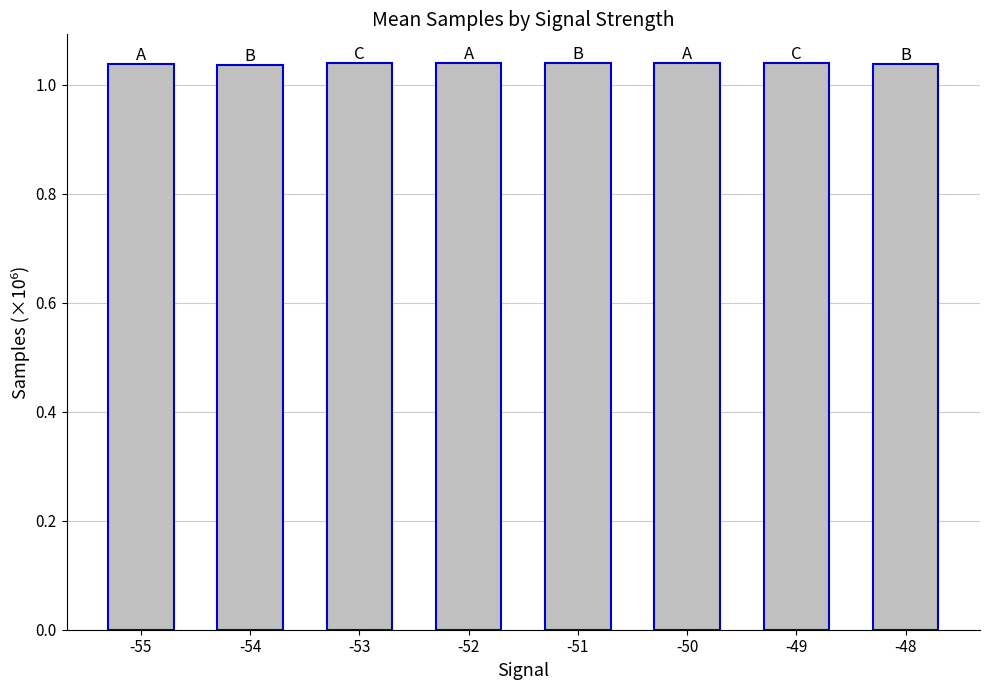

Are the bars grouped side by side (vs. stacked)?

No